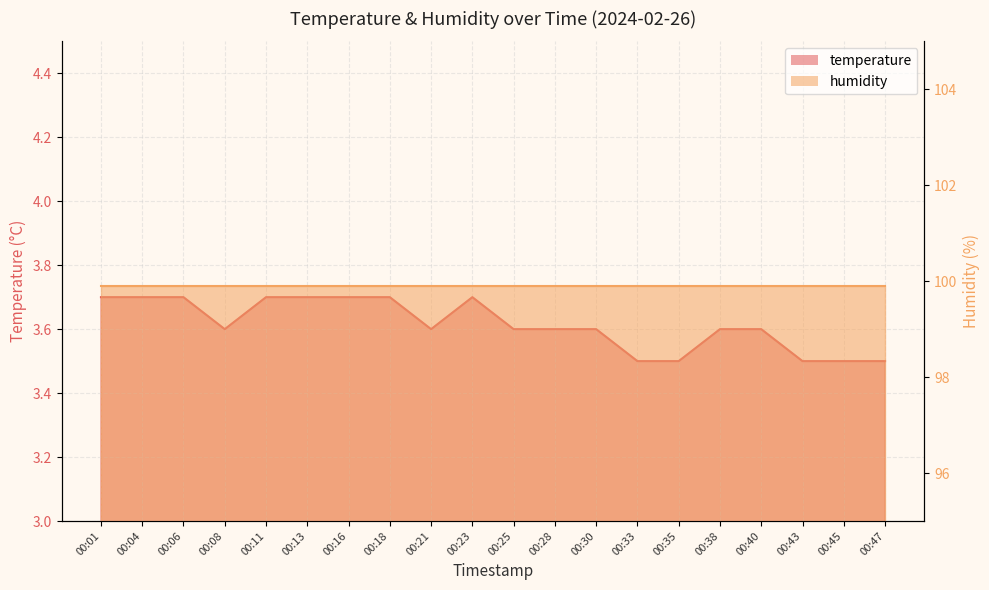

What is the smallest value displayed?

3.5